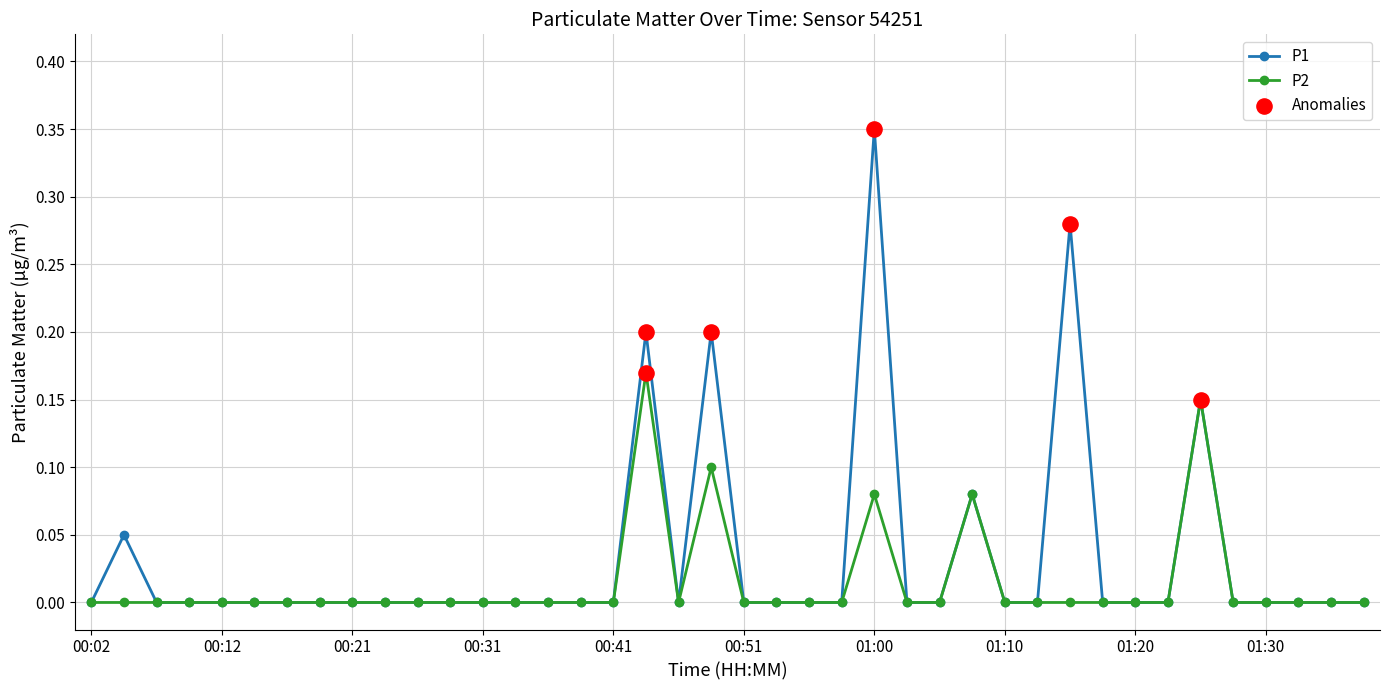

Which series has the largest total across all categories?

P1